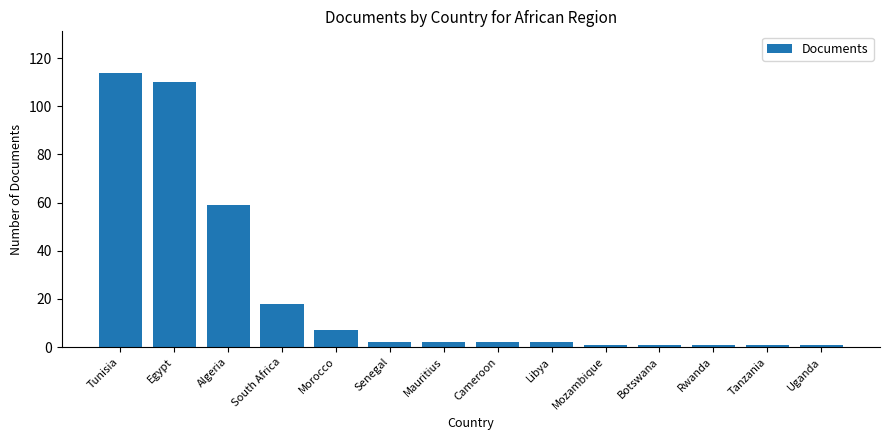

What is the sum of the values at Mozambique and Egypt?

111